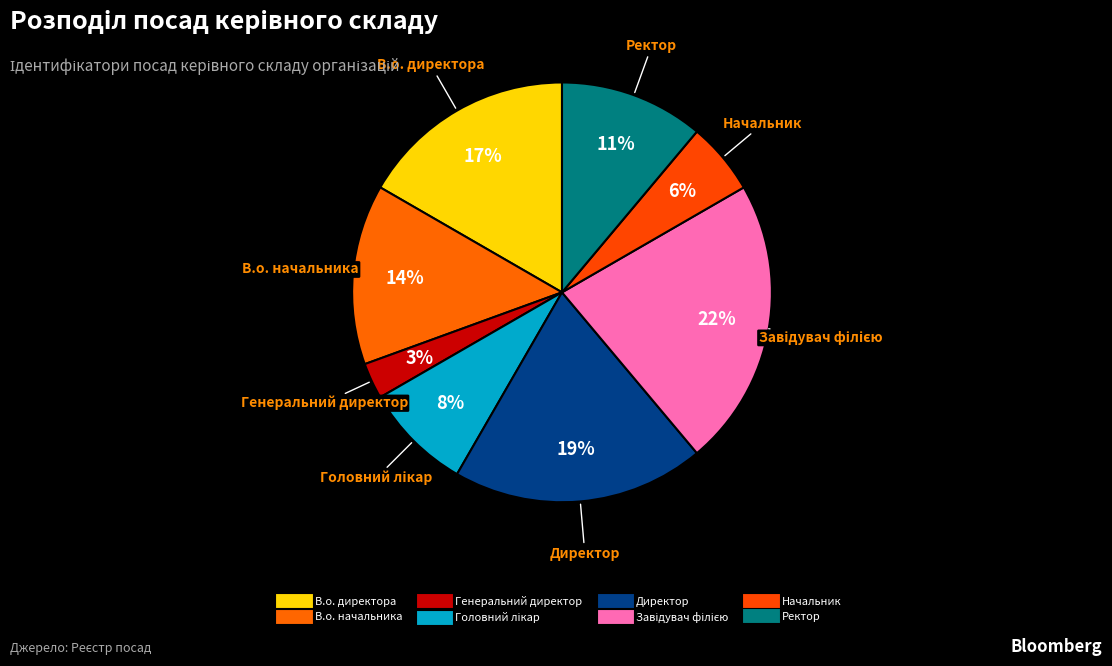

To the nearest percent, what is the combined percentage of Завідувач філією and Начальник?

28%